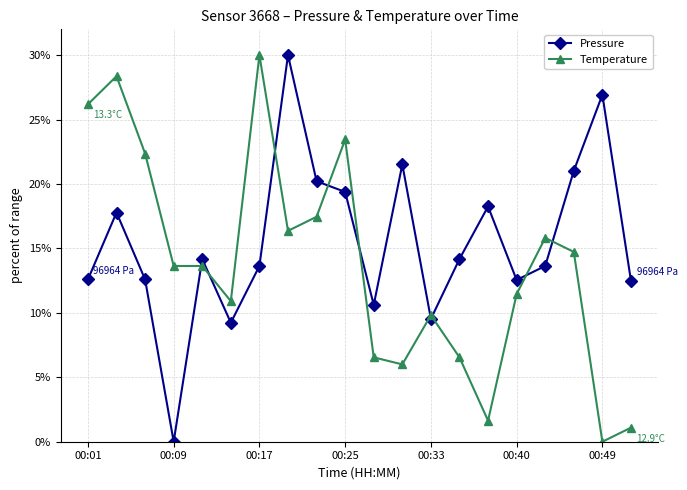

Which series has the largest range (max minus min)?

Pressure